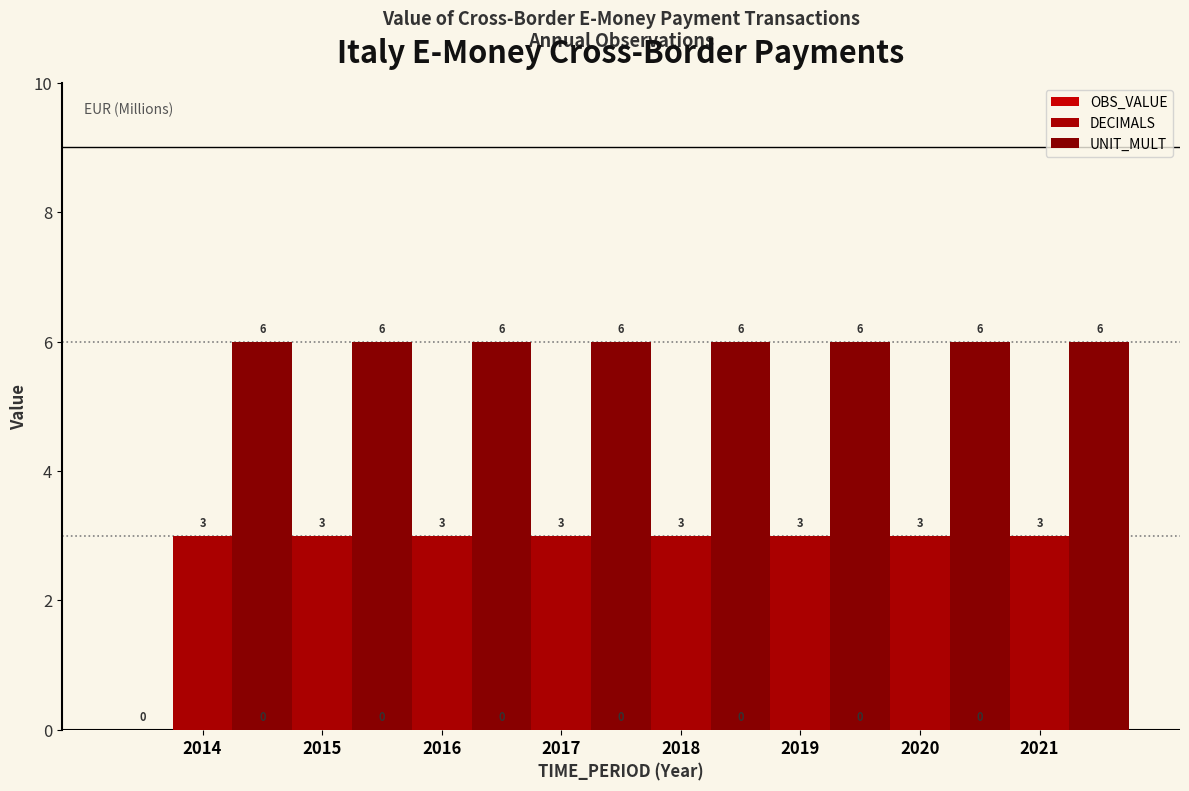

Which series changed the most between 2020 and 2021?

OBS_VALUE